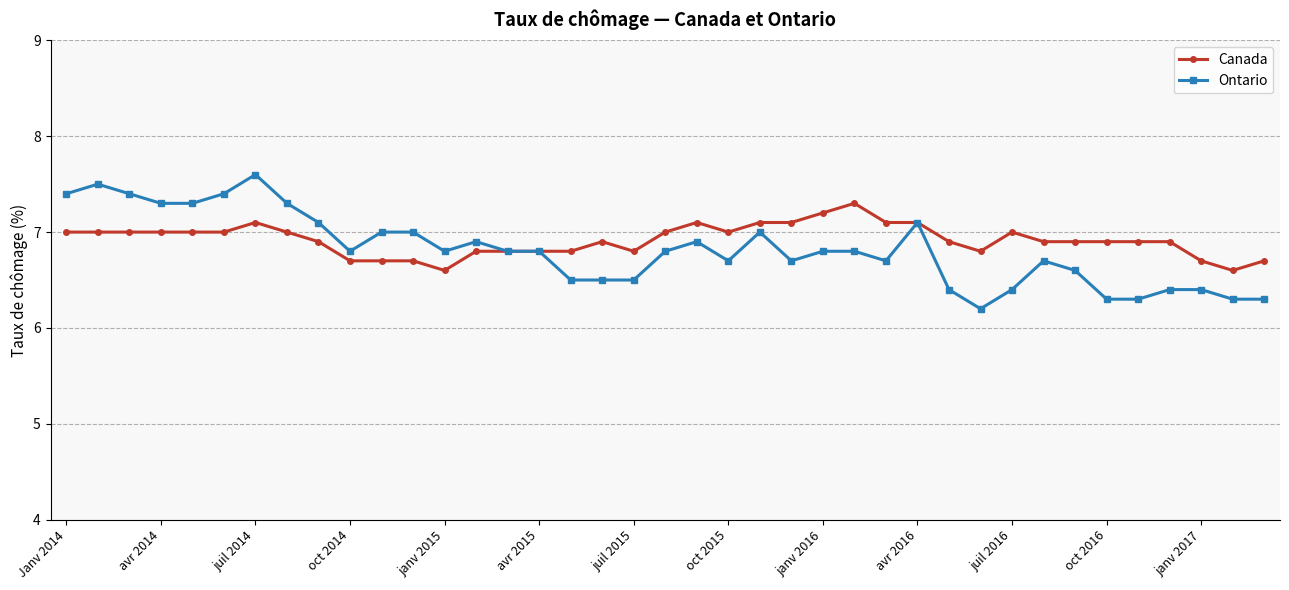

Does the chart display data point markers on the line(s)?

Yes